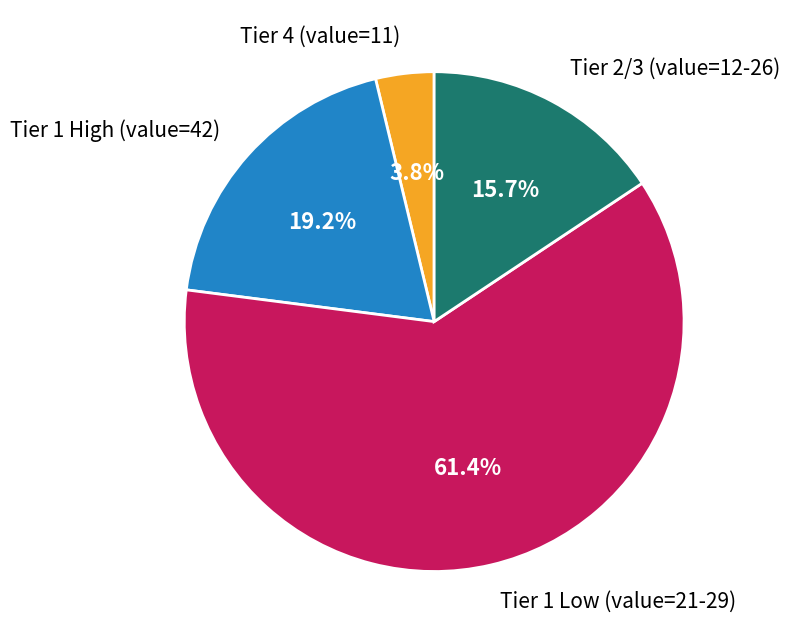

Rank the categories by value from highest to lowest.

Tier 1 Low (value=21-29), Tier 1 High (value=42), Tier 2/3 (value=12-26), Tier 4 (value=11)